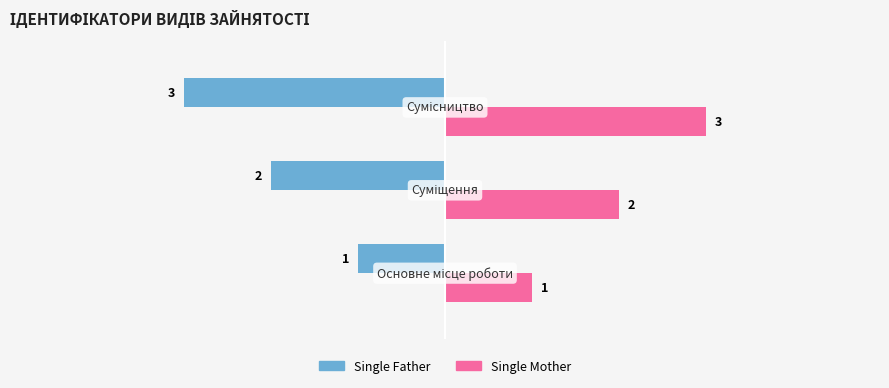

What is the minimum value shown in the chart?

-3